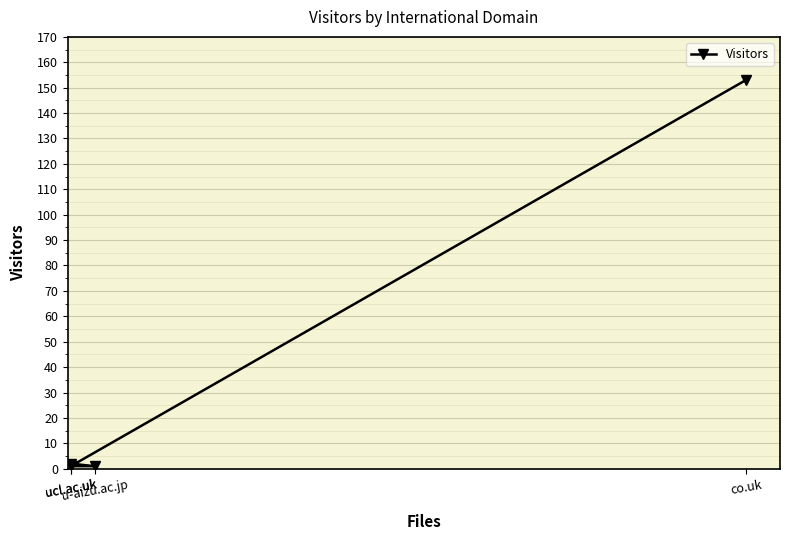

Reading left to right, what are all the values shown in this chart?

co.uk=153	ucl.ac.uk=1	u-aizu.ac.jp=1	ucl.ac.uk=2